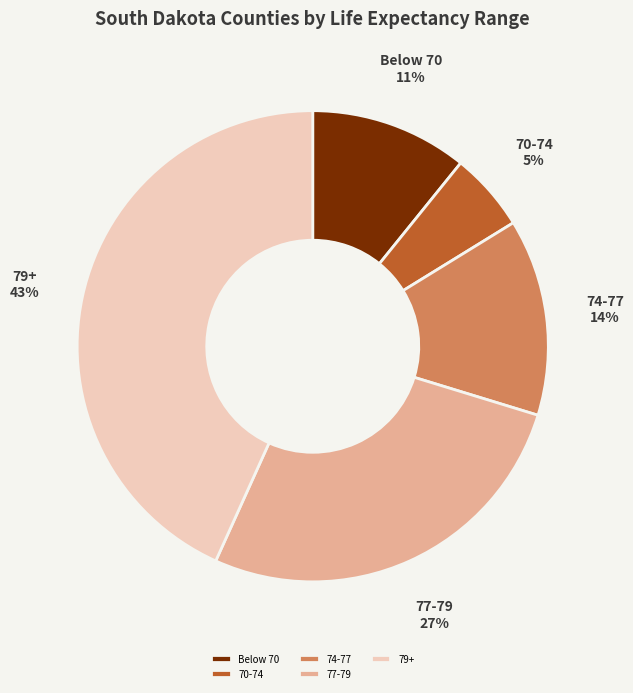

The 70-74 slice represents 5% of the pie. True or false?

True